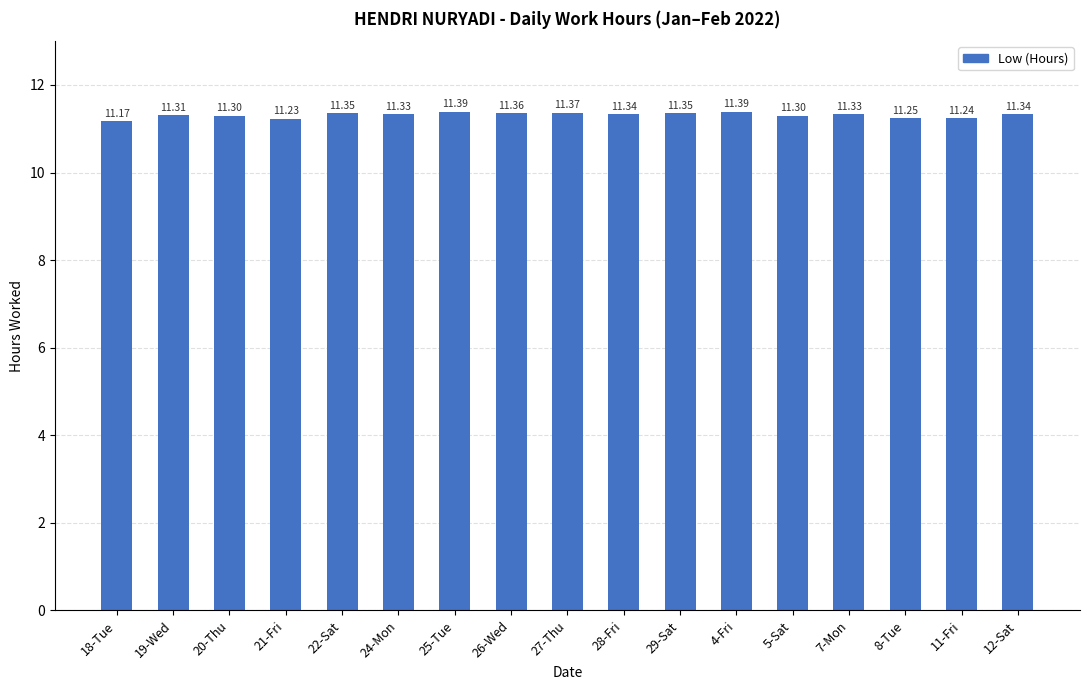

What is the ratio of the value at 25-Tue to the value at 24-Mon?

1.0